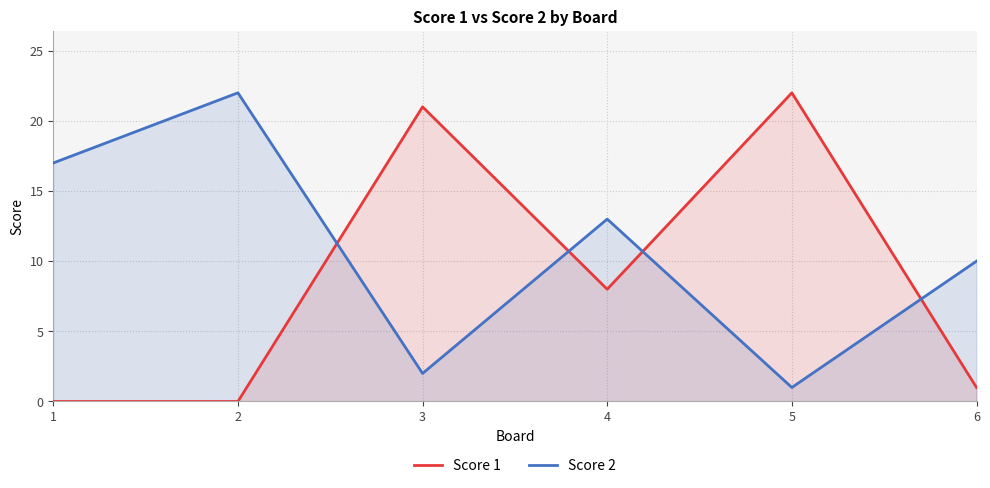

Between 4 and 2, which is larger?

4